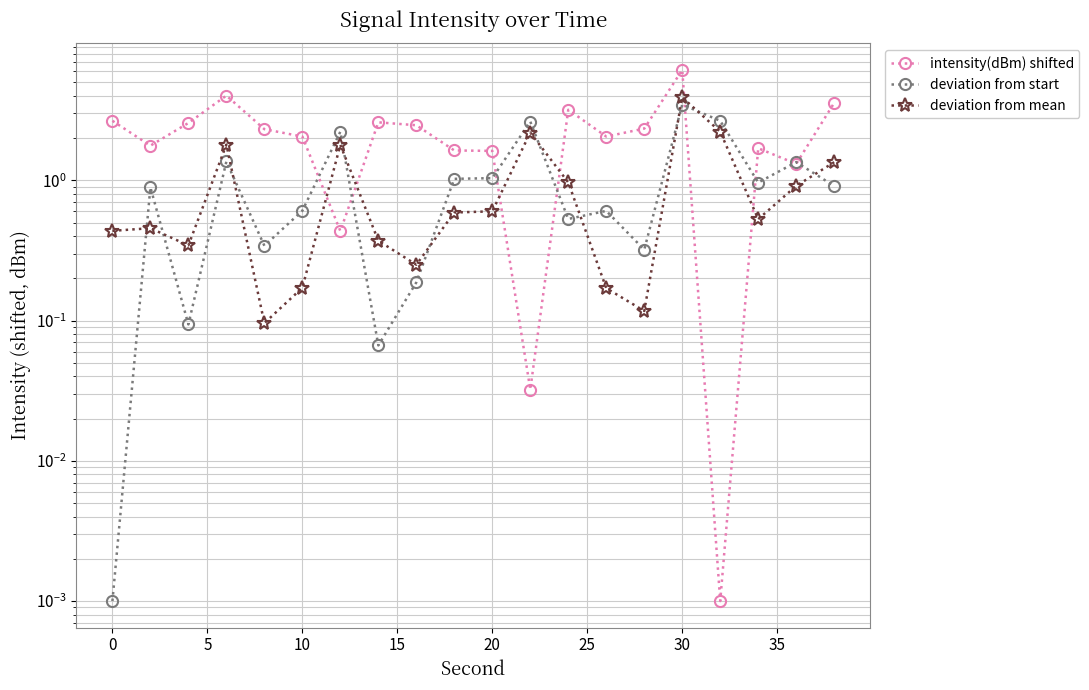

What is the value of the intensity(dBm) shifted point at the 5th from the left?

2.3